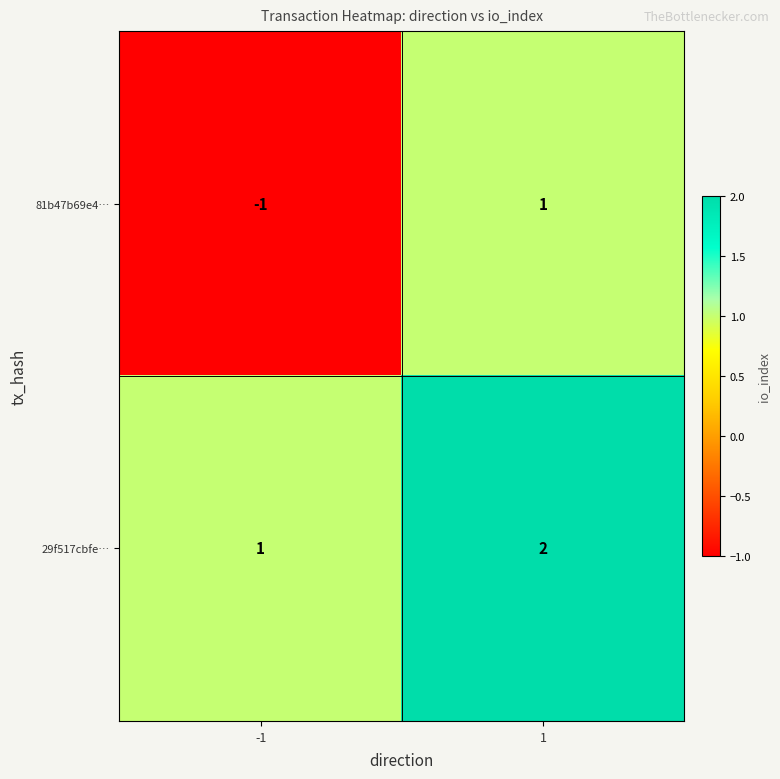

Rank the series at 1 from lowest to highest value.

81b47b69e4…, 29f517cbfe…